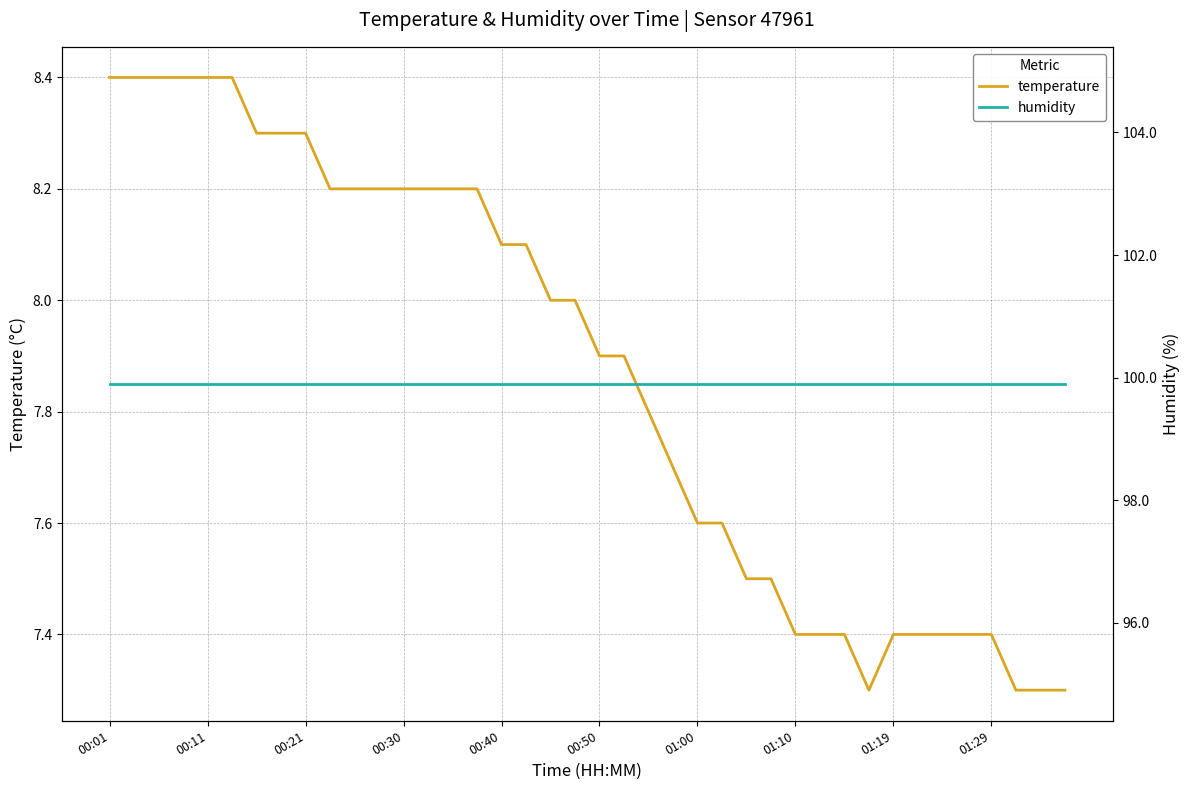

True or false: temperature has a value of 8.4 at 00:01.

True